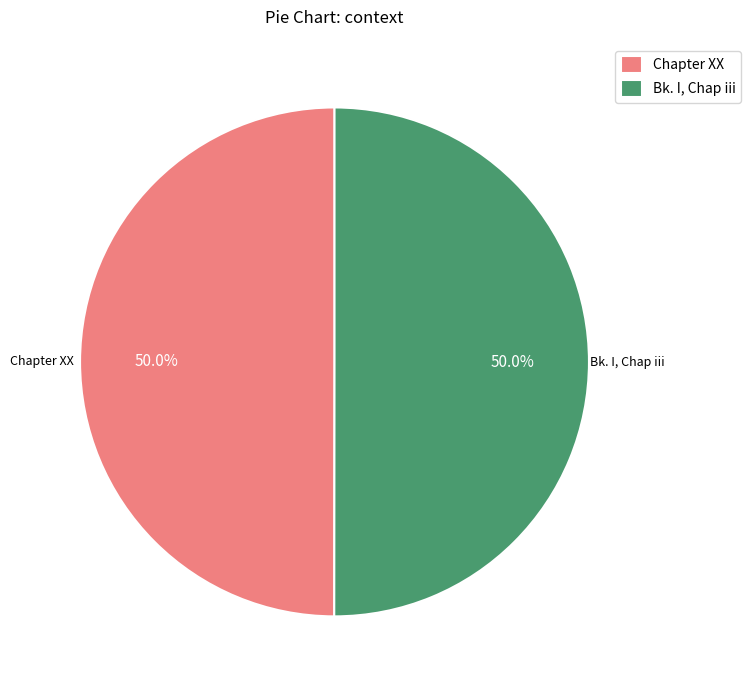

To the nearest percent, what percentage of the pie is Chapter XX?

50%